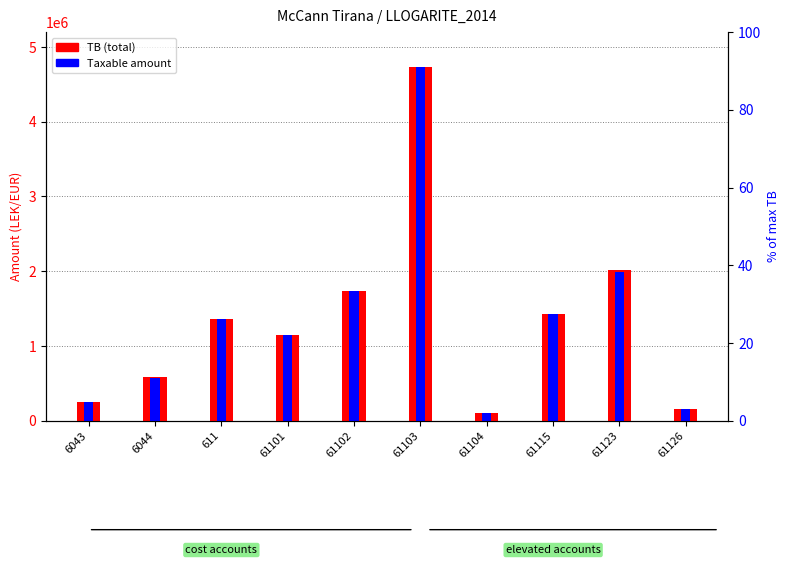

Which series has the widest spread of values?

TB